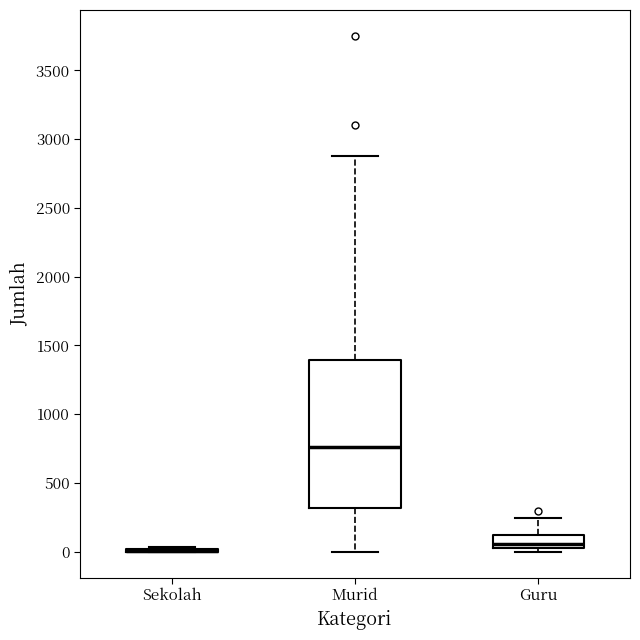

Where is the upper edge of the box for Murid on the y-axis? The values are not printed on the chart, so give them approximately, as read against the axis.

1400